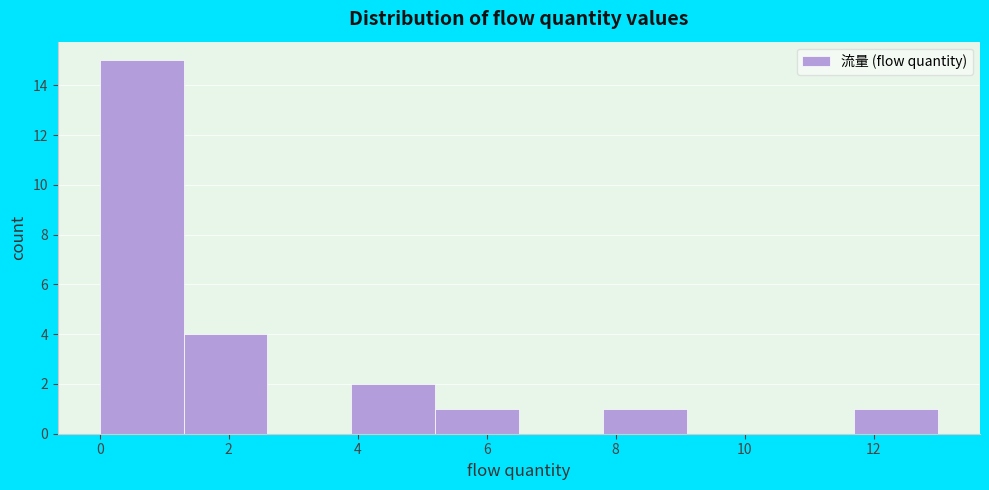

What is the height of the bar covering 1.3 to 2.6 on the x-axis? Neither the bar edges nor the heights are printed on the chart, so give them approximately, as read against the axes.

4